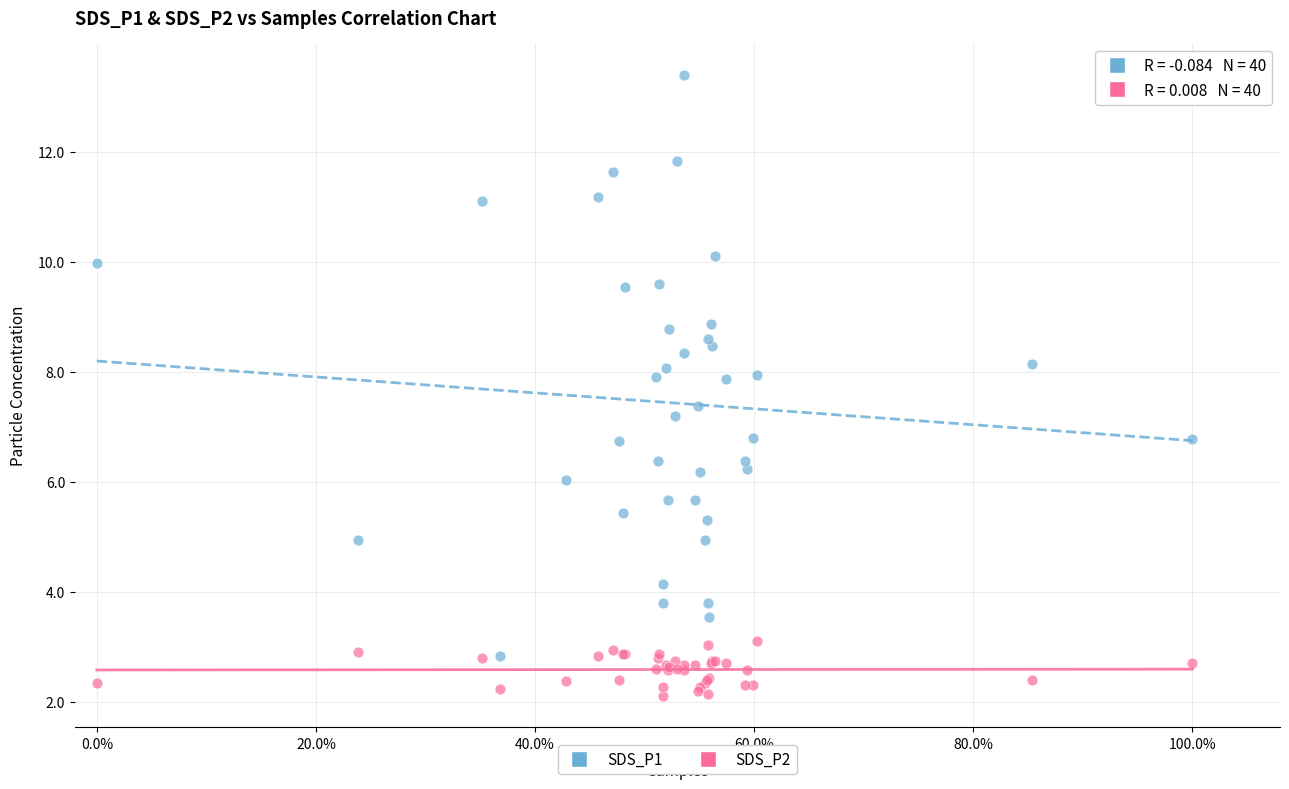

Which series contains the lowest Y value?

SDS_P2